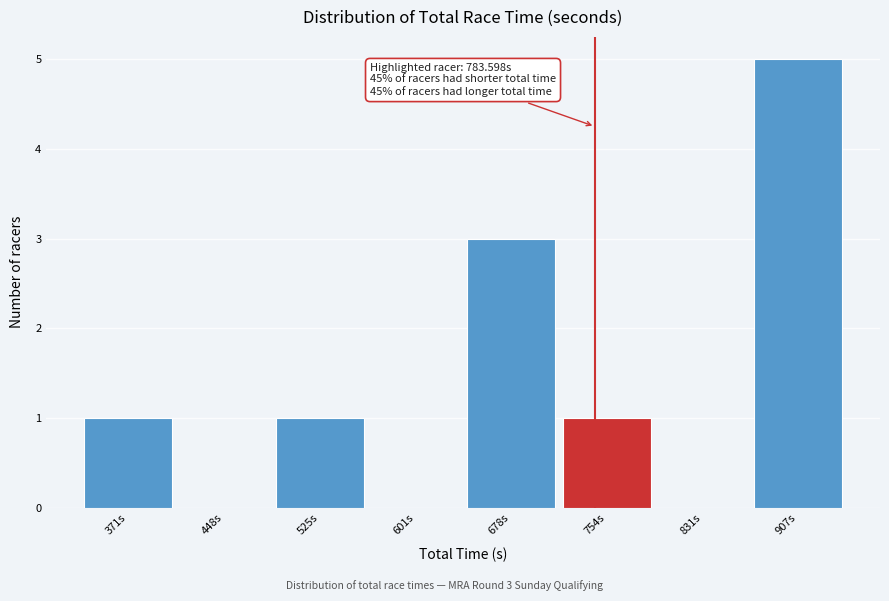

Reading left to right, transcribe all the data shown in this chart.

371s=1	448s=0	525s=1	601s=0	678s=3	754s=1	831s=0	907s=5